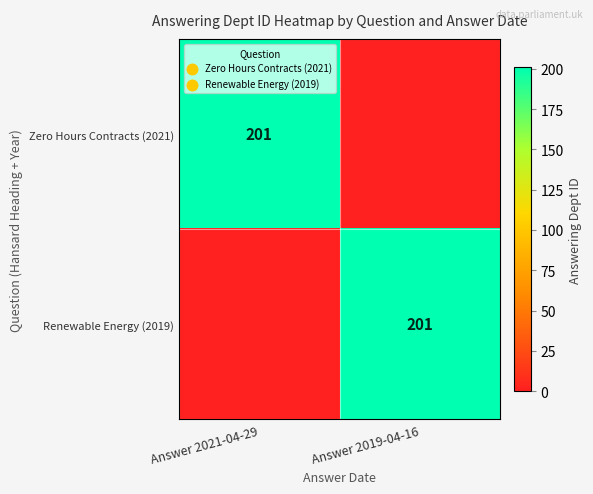

The Zero Hours Contracts (2021) series shows 360 at Answer 2021-04-29. True or false?

False